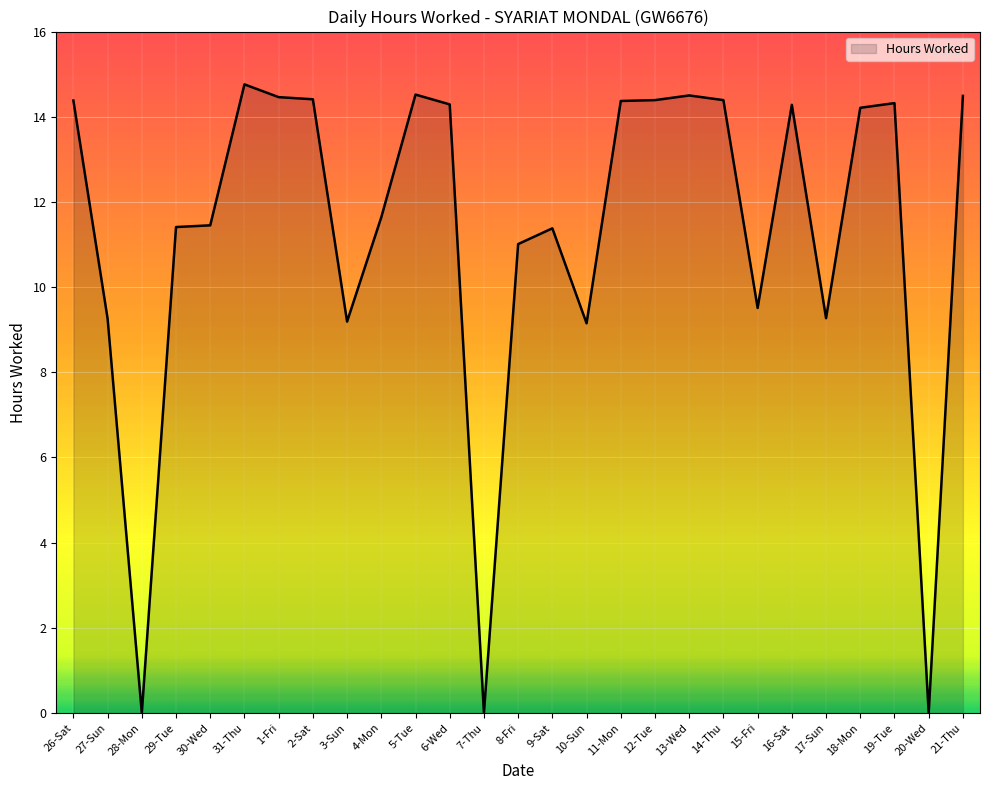

What is the greatest value displayed?

14.8